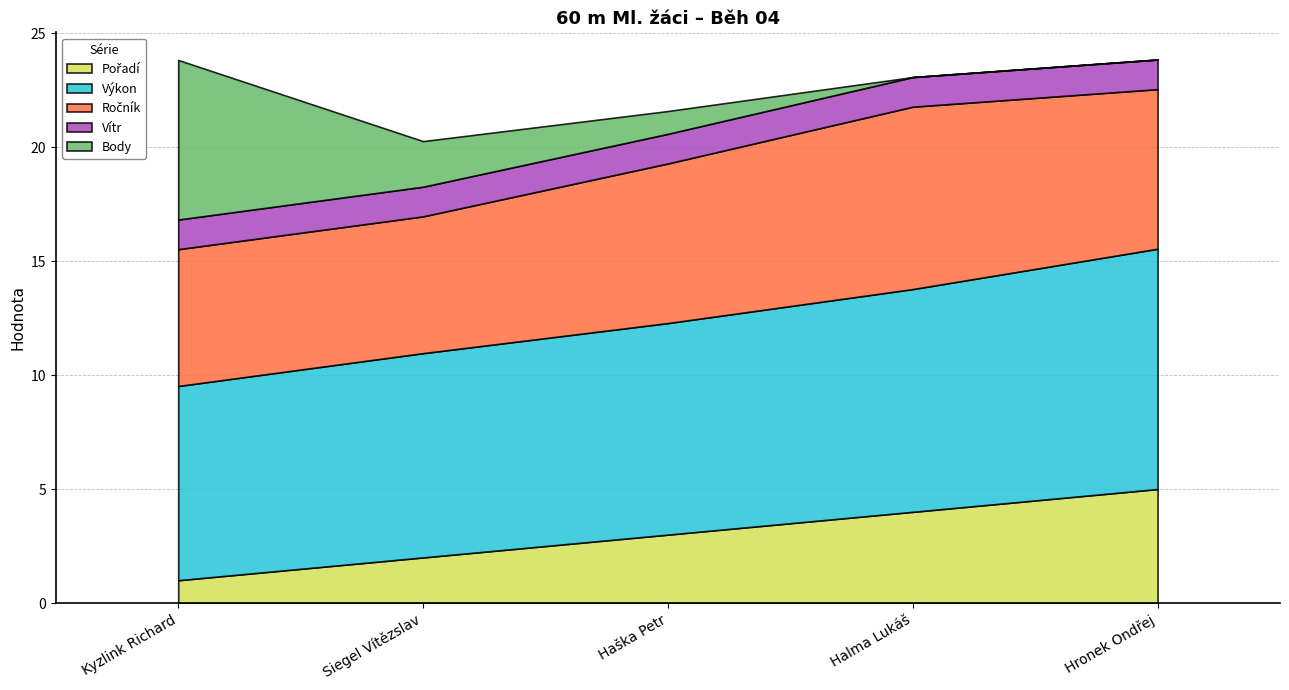

What are all the series names shown in the legend?

Pořadí, Výkon, Ročník, Vítr, Body